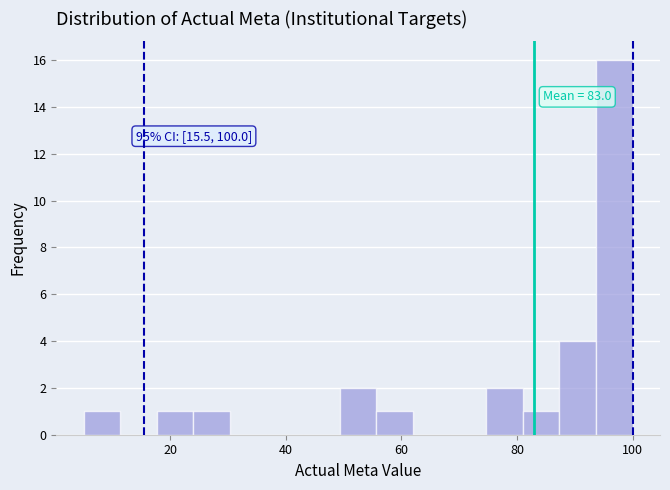

Read against the x-axis, roughly where is the centre of the tallest bar?

96